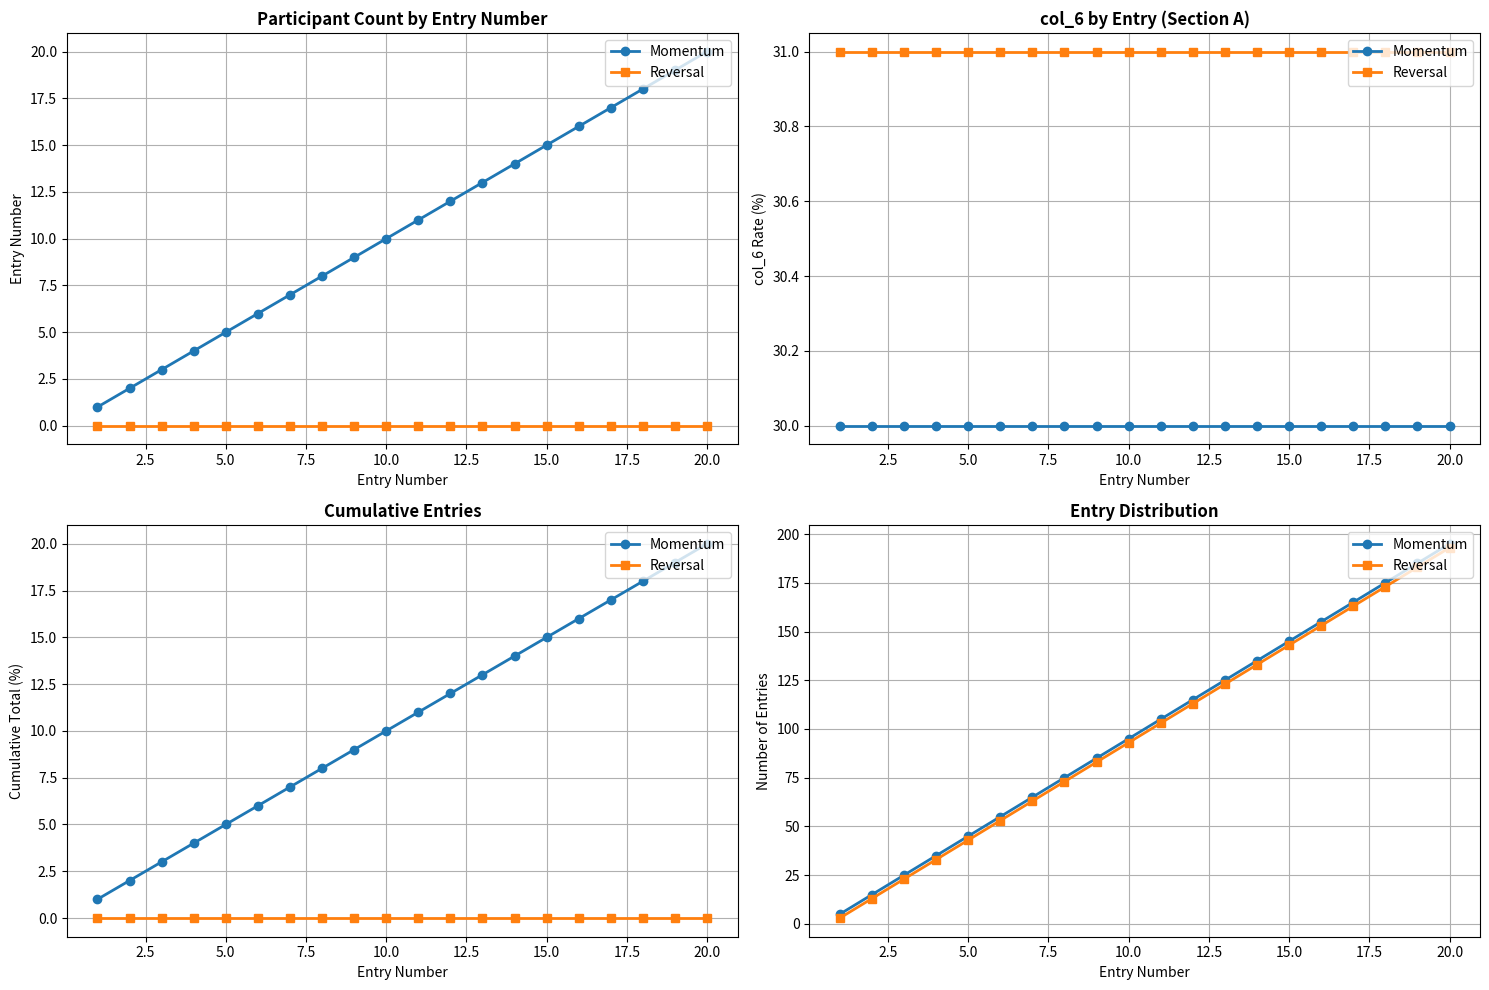

What is the value of the Momentum point at the 7th from the left?

65